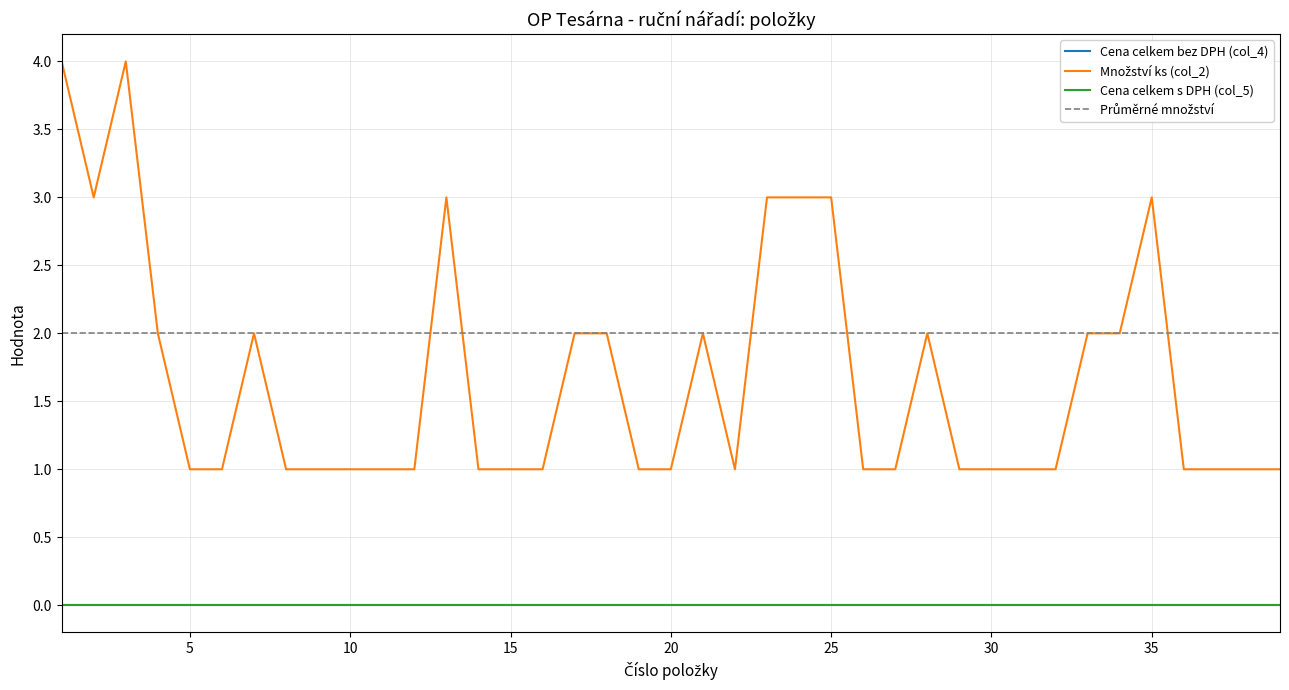

Is it true that Cena celkem s DPH (col_5) equals 0 at 24?

True